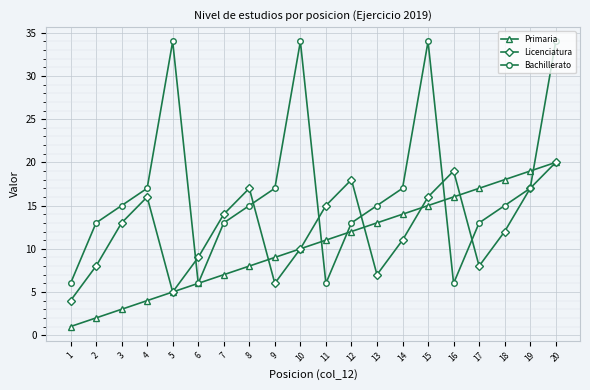

What is the value of the Licenciatura point at the 19th from the left?

17